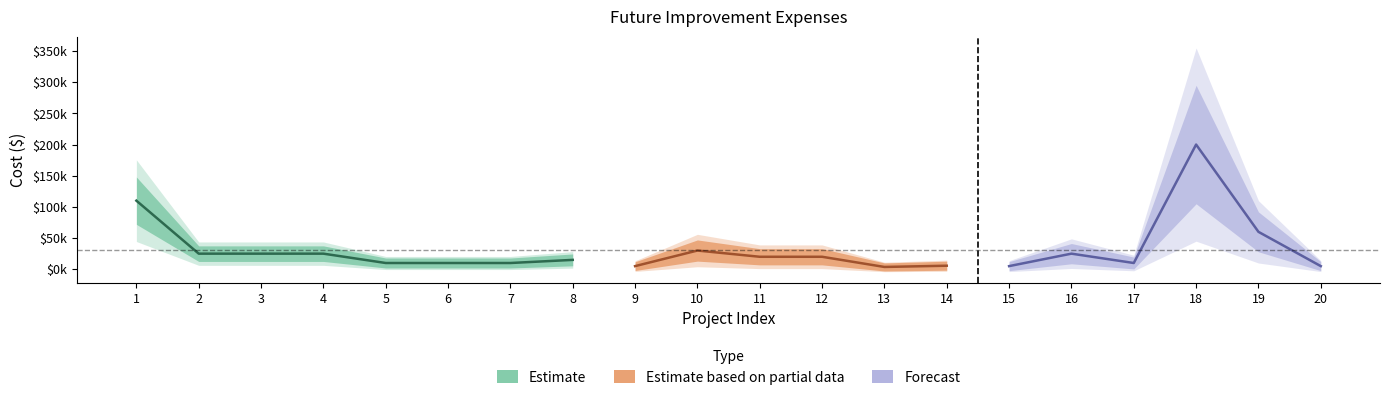

What is the maximum value shown in the chart?

200000